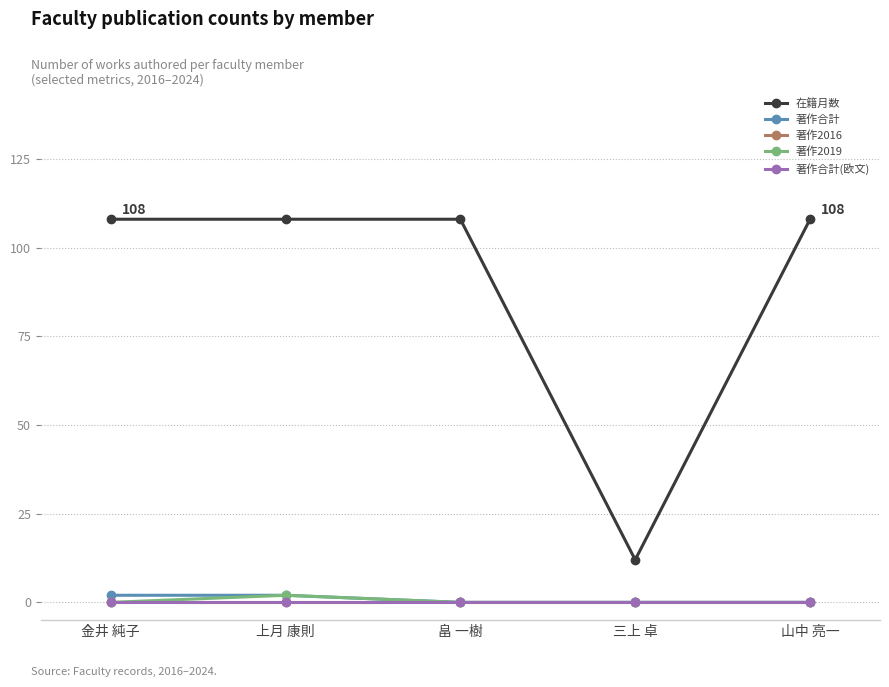

Reading right to left, extract all data points from this chart.

在籍月数: 山中 亮一=108	三上 卓=12	畠 一樹=108	上月 康則=108	金井 純子=108
著作合計: 山中 亮一=0	三上 卓=0	畠 一樹=0	上月 康則=2	金井 純子=2
著作2016: 山中 亮一=0	三上 卓=0	畠 一樹=0	上月 康則=0	金井 純子=0
著作2019: 山中 亮一=0	三上 卓=0	畠 一樹=0	上月 康則=2	金井 純子=0
著作合計(欧文): 山中 亮一=0	三上 卓=0	畠 一樹=0	上月 康則=0	金井 純子=0